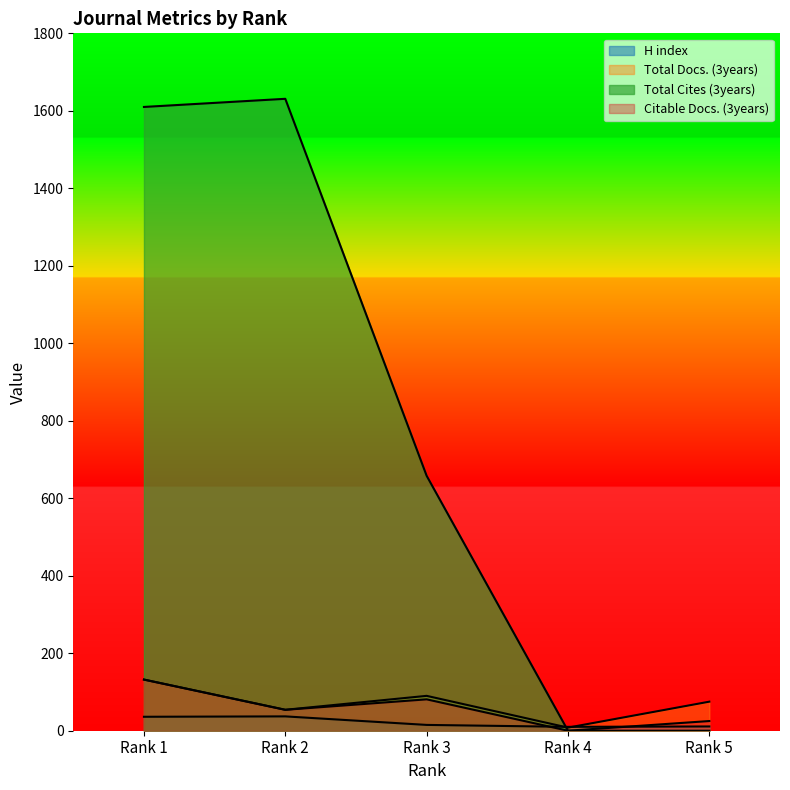

What is the sum of all Citable Docs. (3years) values?

292